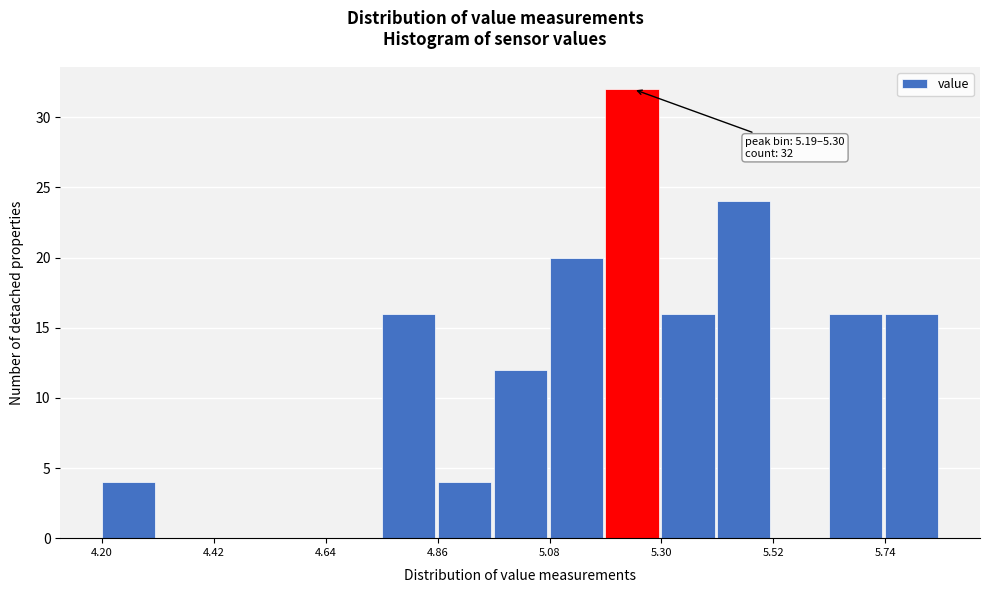

Read against the x-axis, roughly where is the centre of the tallest bar?

5.25